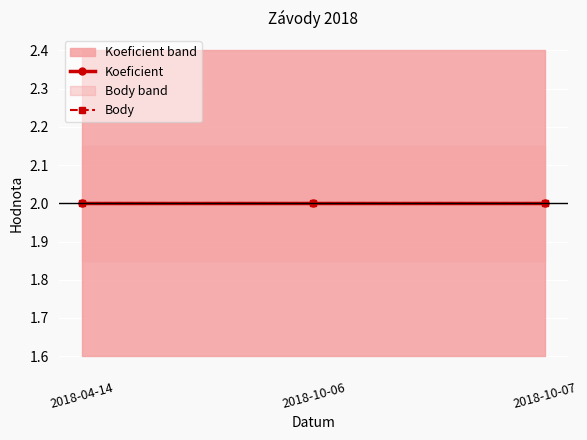

What is the label of the 3rd point from the right?

2018-04-14